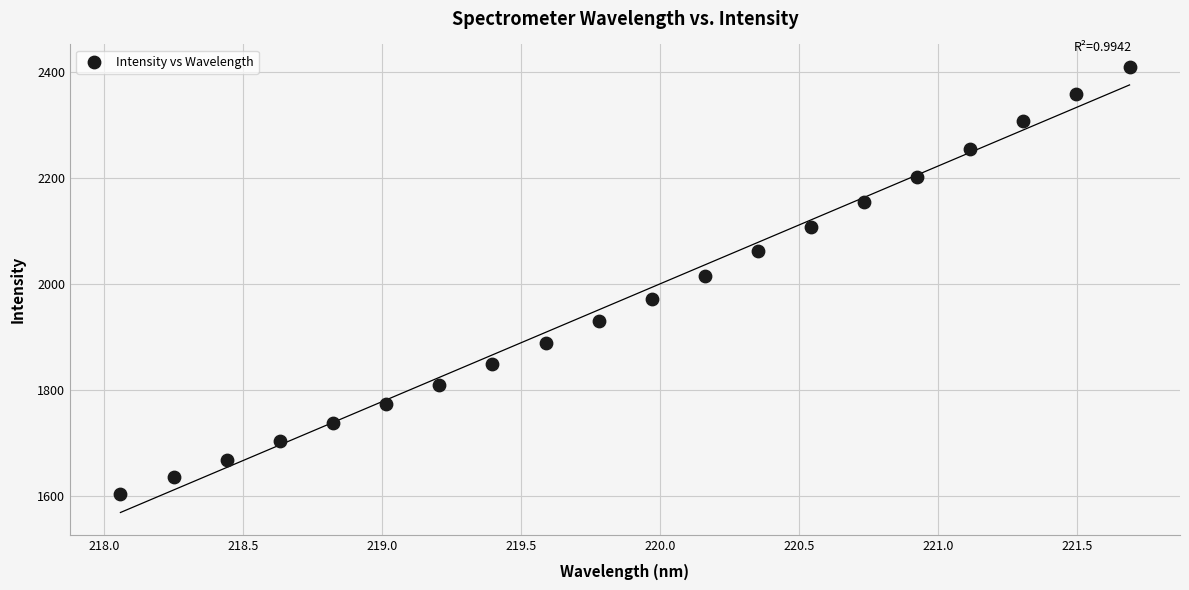

What is the range of Y values (max minus min)?

806.0